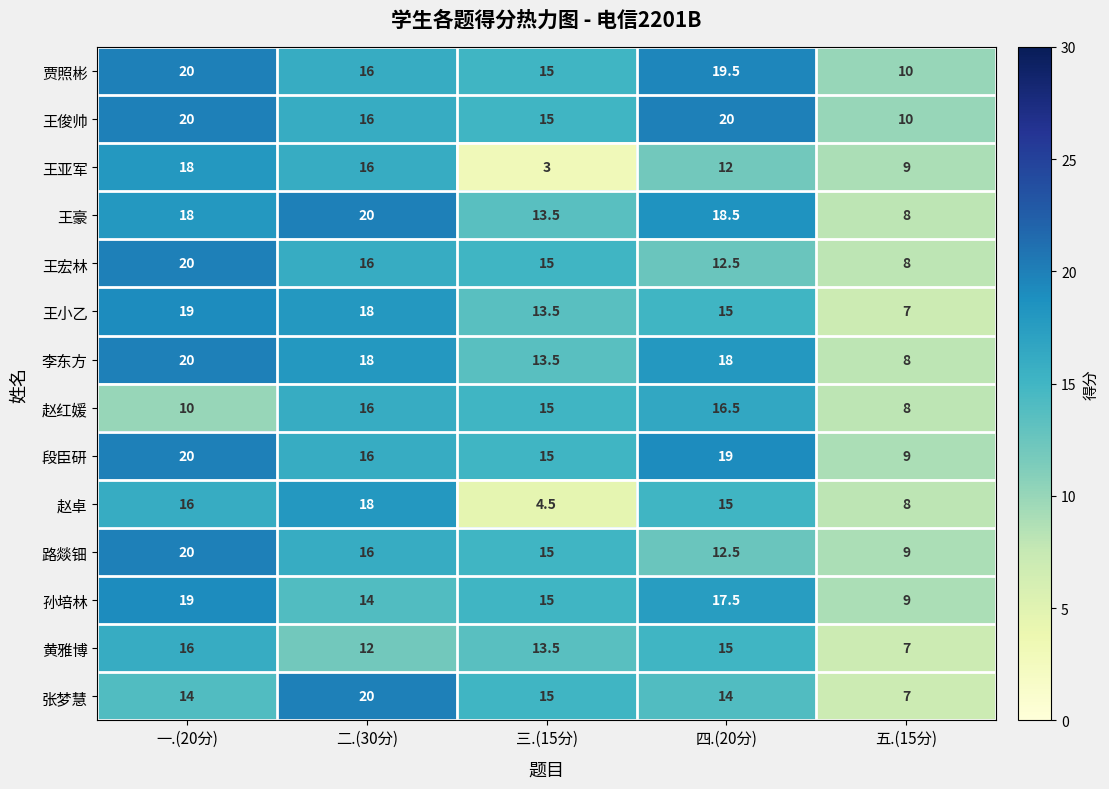

What is the average value of the 王亚军 series?

11.6